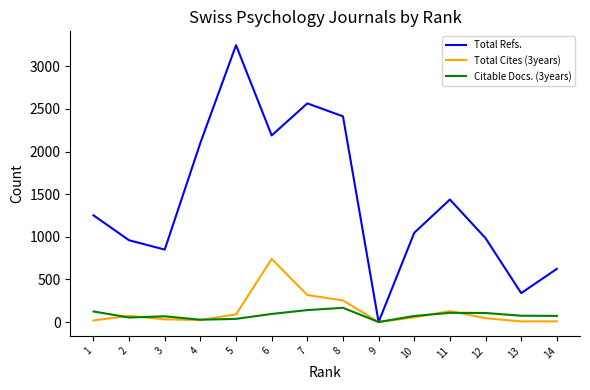

Which series has the largest range (max minus min)?

Total Refs.